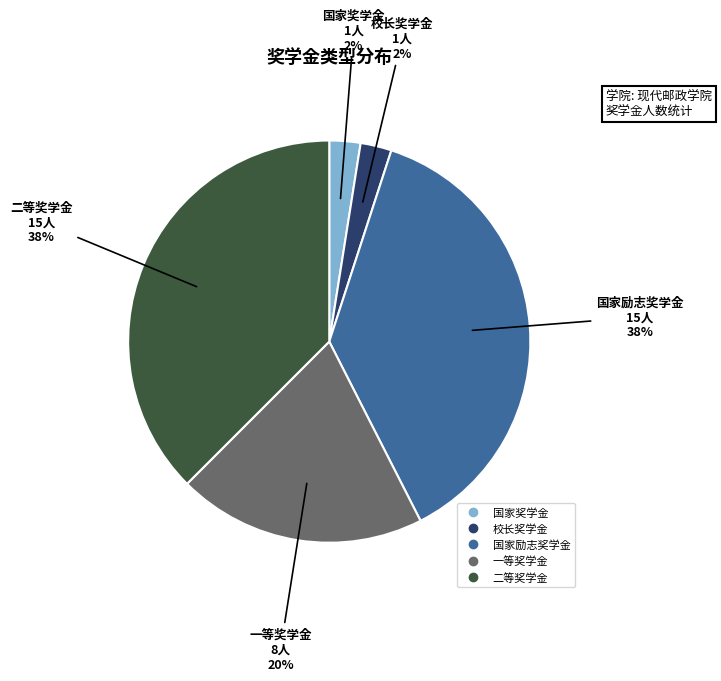

Is there a majority slice in this chart?

No